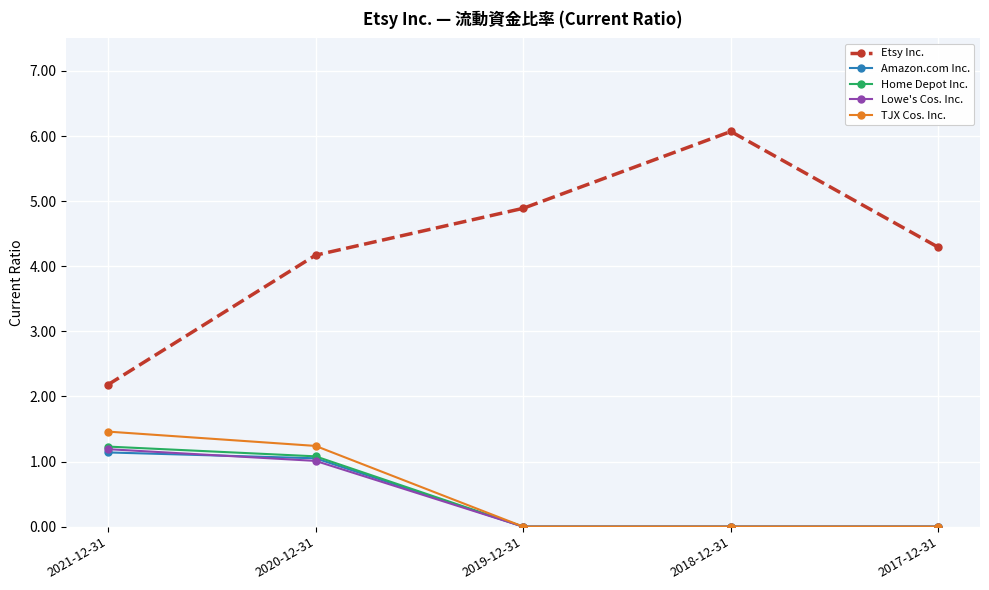

True or false: Amazon.com Inc. has more than 2 points higher than both neighbors.

False